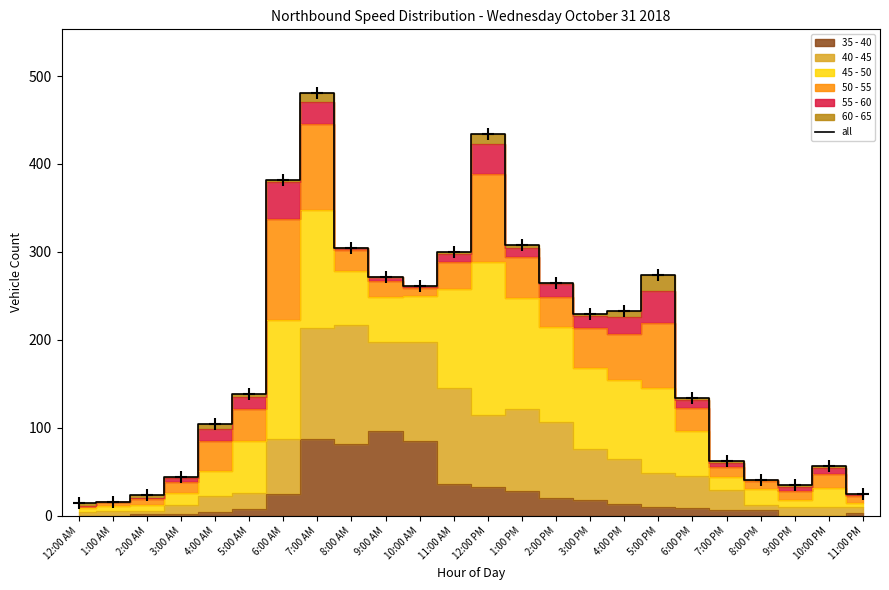

Between 4:00 PM and 10:00 AM, which is larger?

10:00 AM